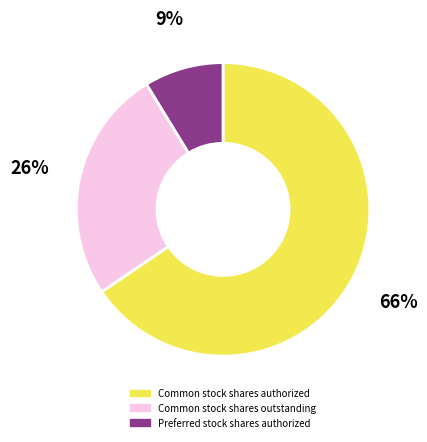

True or false: Preferred stock shares authorized accounts for 9% of the total.

True